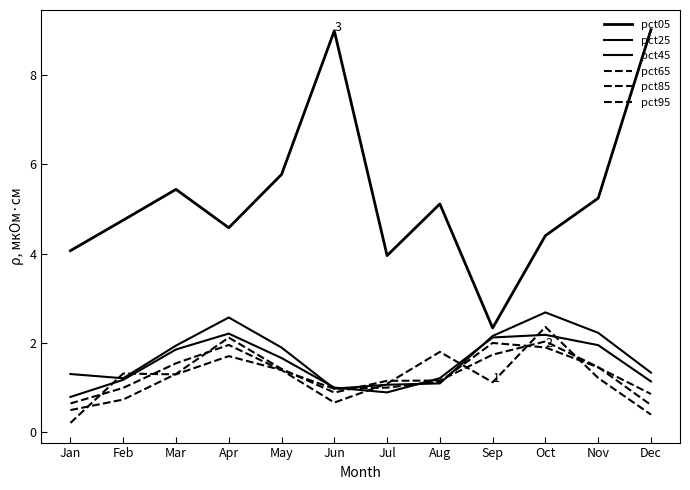

Which has a higher value, Jun or Feb?

Jun